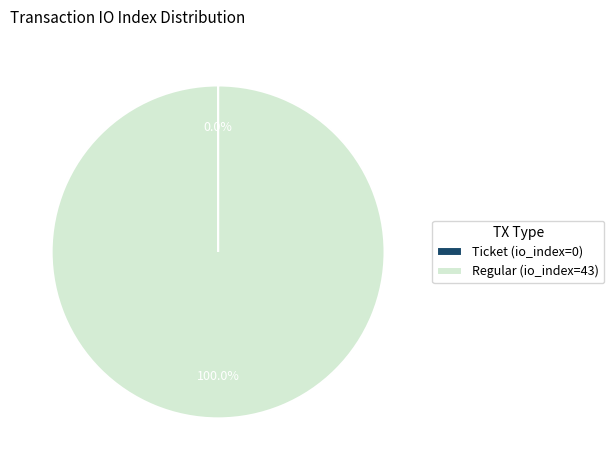

Is there any slice that represents more than half of the pie?

Yes